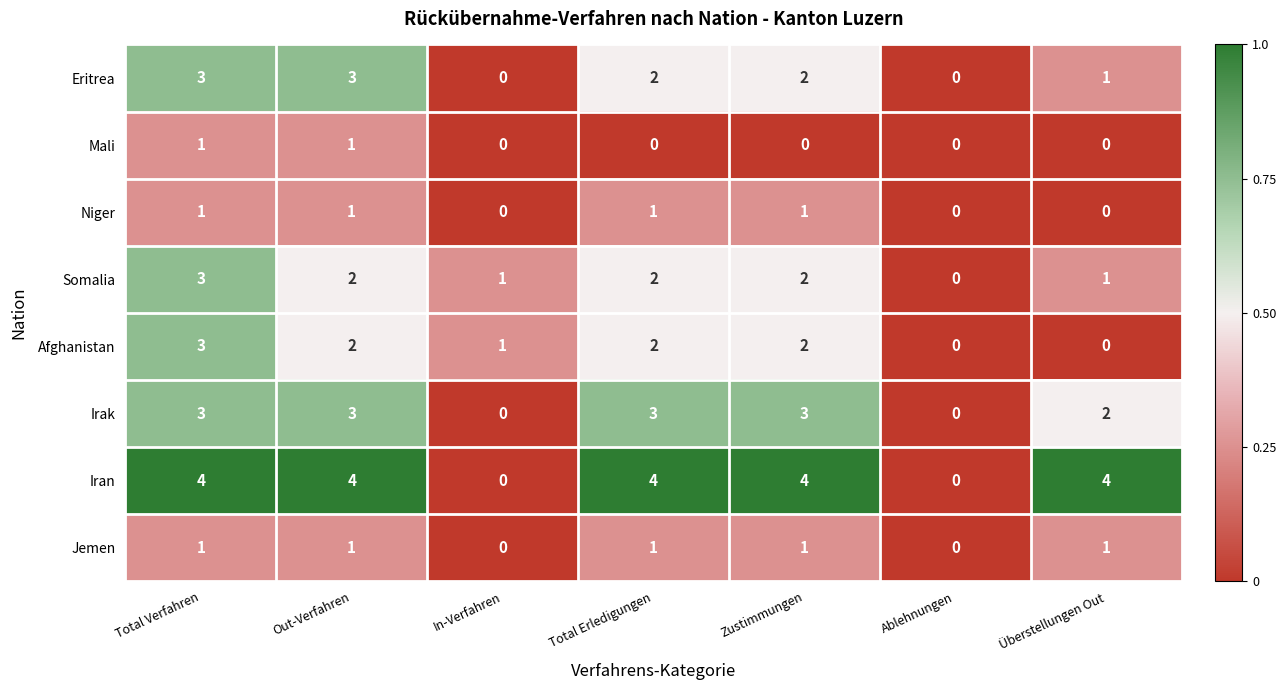

Is the value of Mali at Total Verfahren greater than the value of Somalia at Zustimmungen?

No